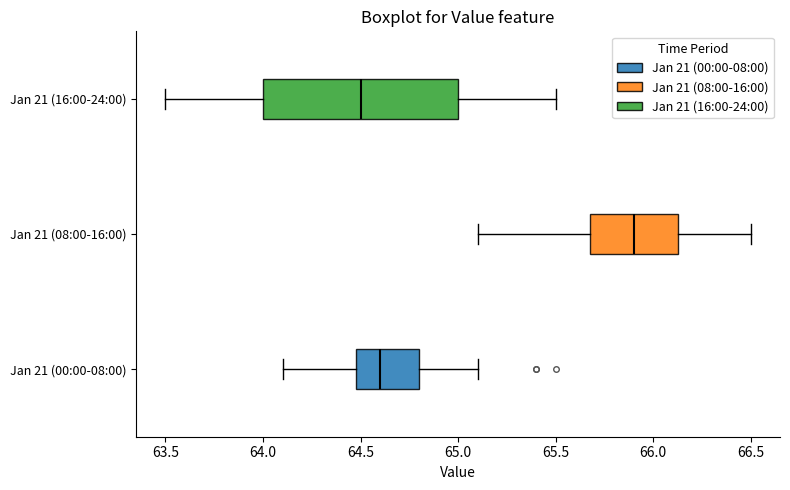

Reading bottom to top, read every box against the x-axis: the position of its median line, the range the box covers, and the ends of its whiskers. The values are not printed on the chart, so give them approximately, as read against the axis.

Jan 21 (00:00-08:00): median 64.60, box 64.50 to 64.80, whiskers 64.10 to 65.10
Jan 21 (08:00-16:00): median 65.90, box 65.70 to 66.15, whiskers 65.10 to 66.50
Jan 21 (16:00-24:00): median 64.50, box 64.00 to 65.00, whiskers 63.50 to 65.50